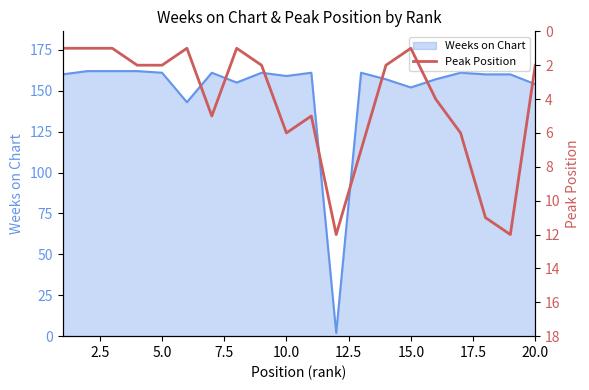

The Weeks on Chart series shows 203 at 20.0. True or false?

False